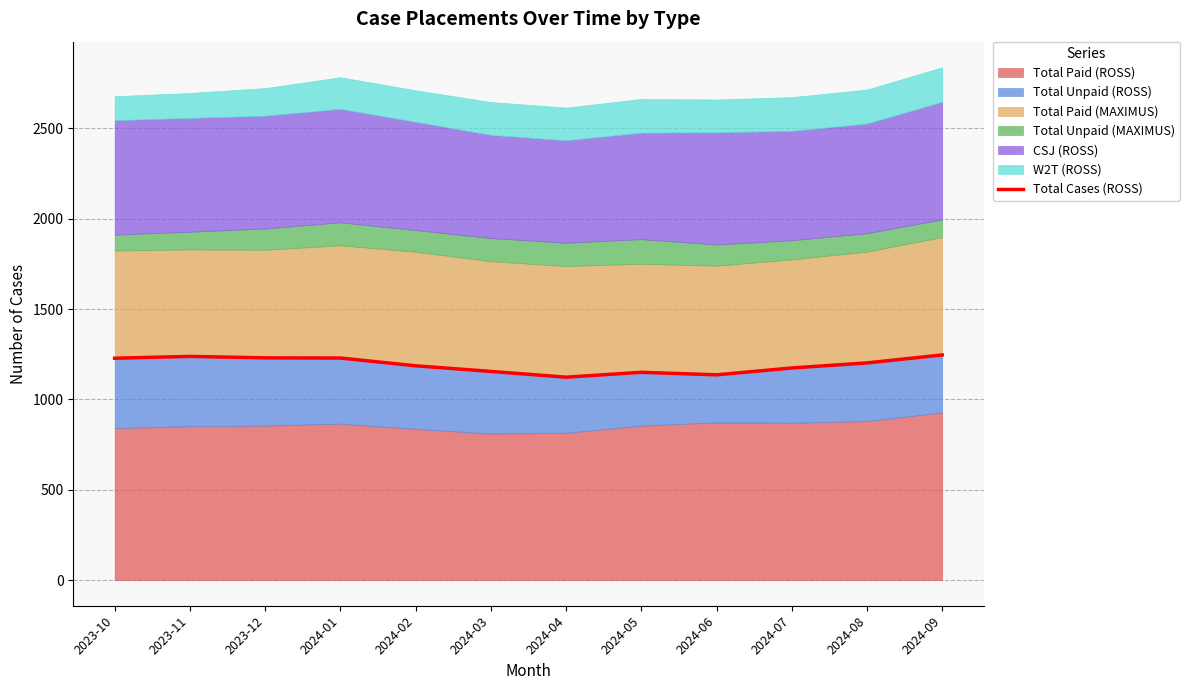

How many interior local peaks (higher than both neighbors) does the data have?

2